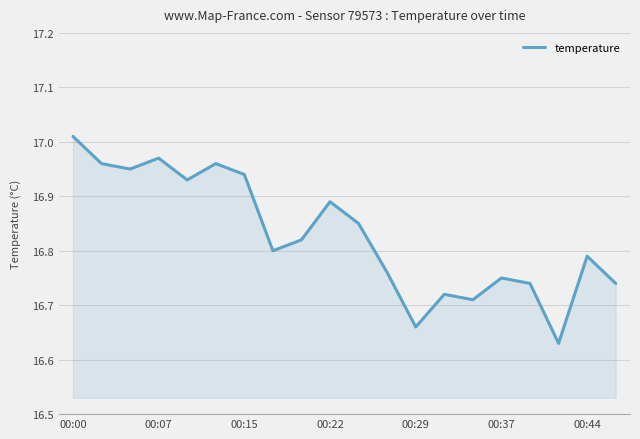

Does the chart have visible grid lines?

Yes